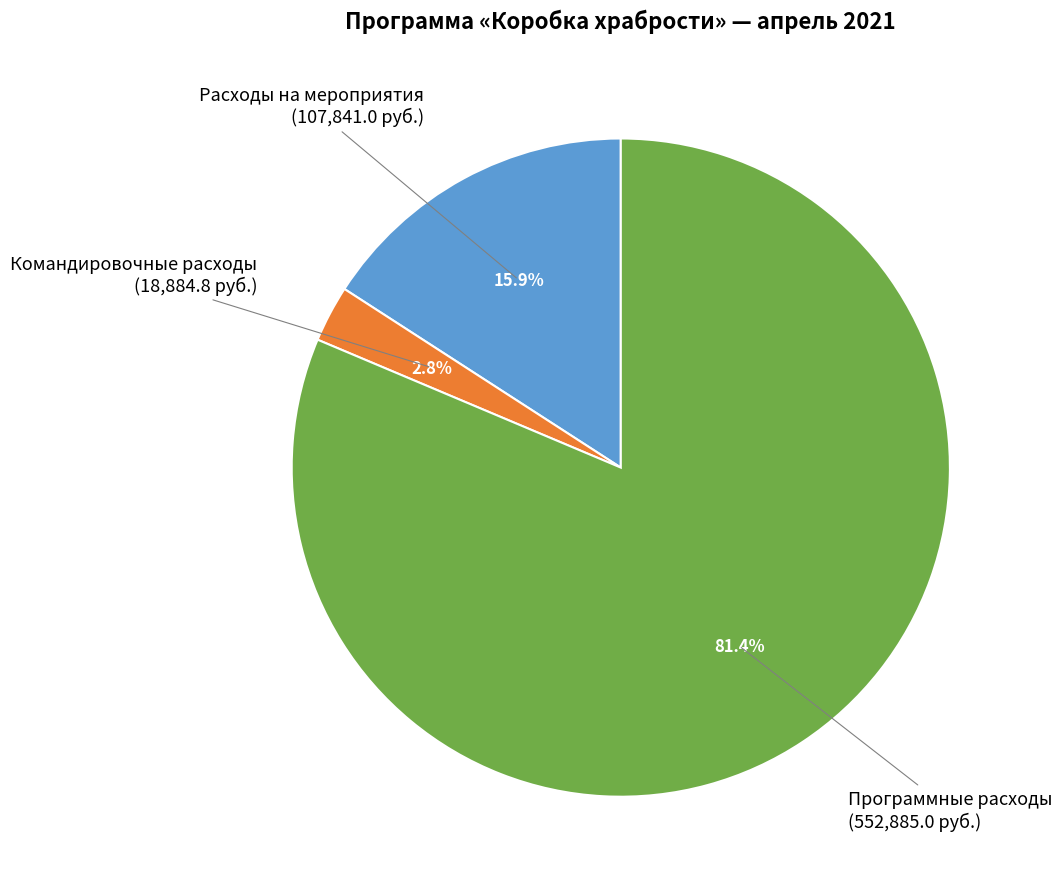

Which has a higher value, Расходы на мероприятия or Командировочные расходы?

Расходы на мероприятия